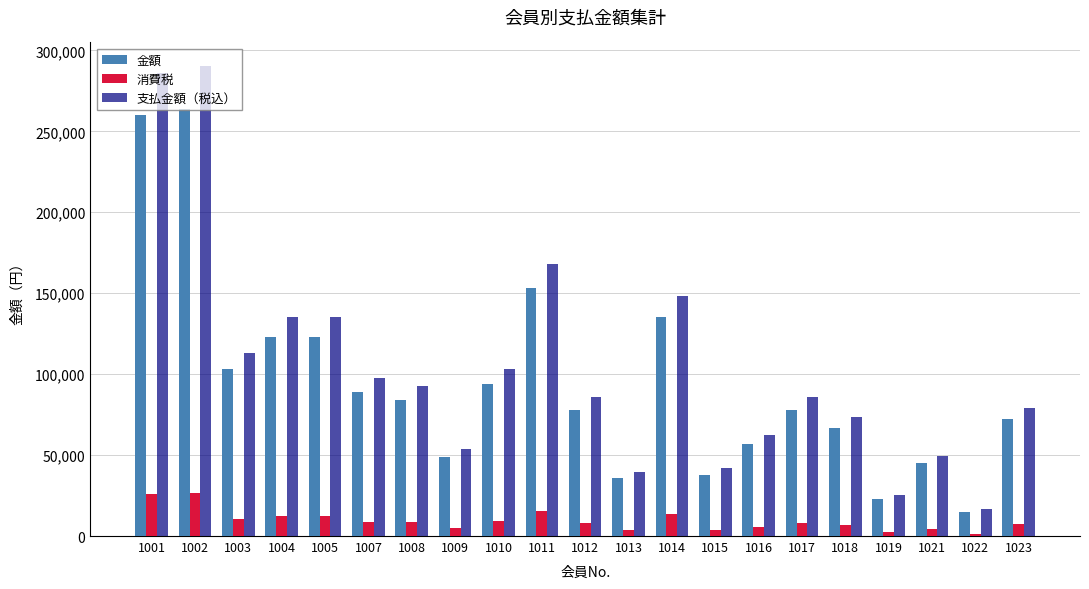

Is the value of 消費税 at 1012 greater than the value of 金額 at 1010?

No